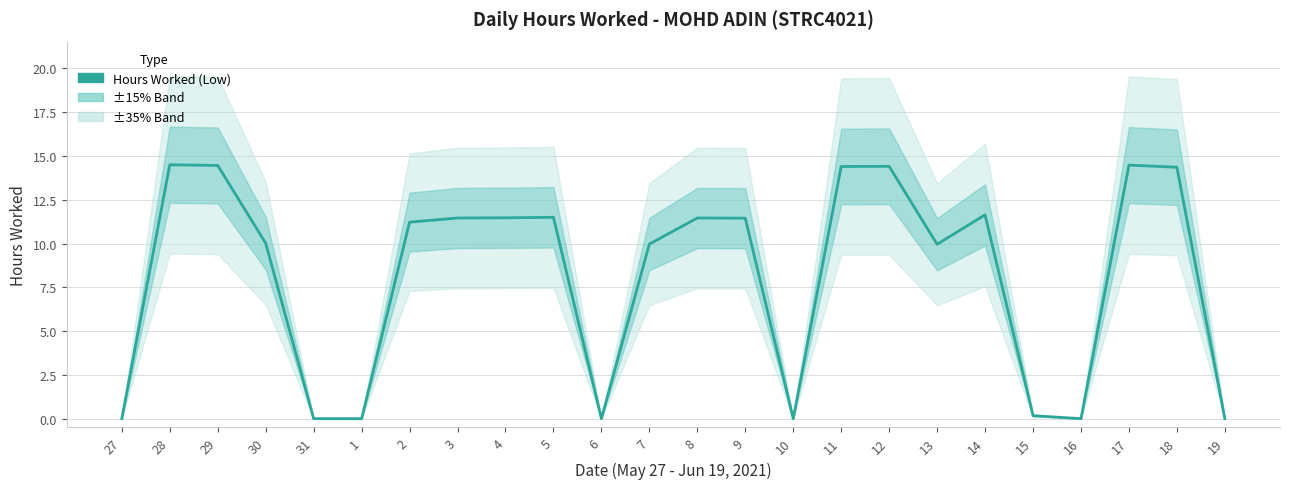

Where is the first local minimum?

6